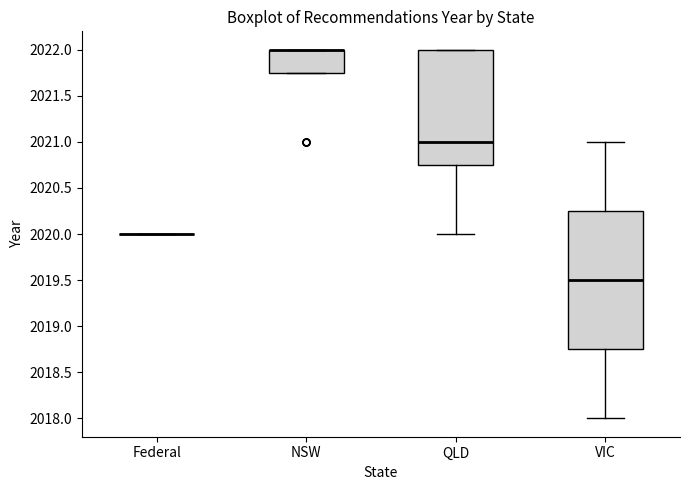

Reading left to right, transcribe this box plot: for each box, give where its median line is, the range the box spans, and where its two whiskers end, as read against the y-axis. The values are not printed on the chart, so give them approximately, as read against the axis.

Federal: box collapsed to a line at 2020.00, whiskers 2020.00 to 2020.00
NSW: median 2022.00 (drawn on the box's upper edge), box 2021.75 to 2022.00, whiskers 2021.75 to 2022.00
QLD: median 2021.00, box 2020.75 to 2022.00, whiskers 2020.00 to 2022.00
VIC: median 2019.50, box 2018.75 to 2020.25, whiskers 2018.00 to 2021.00